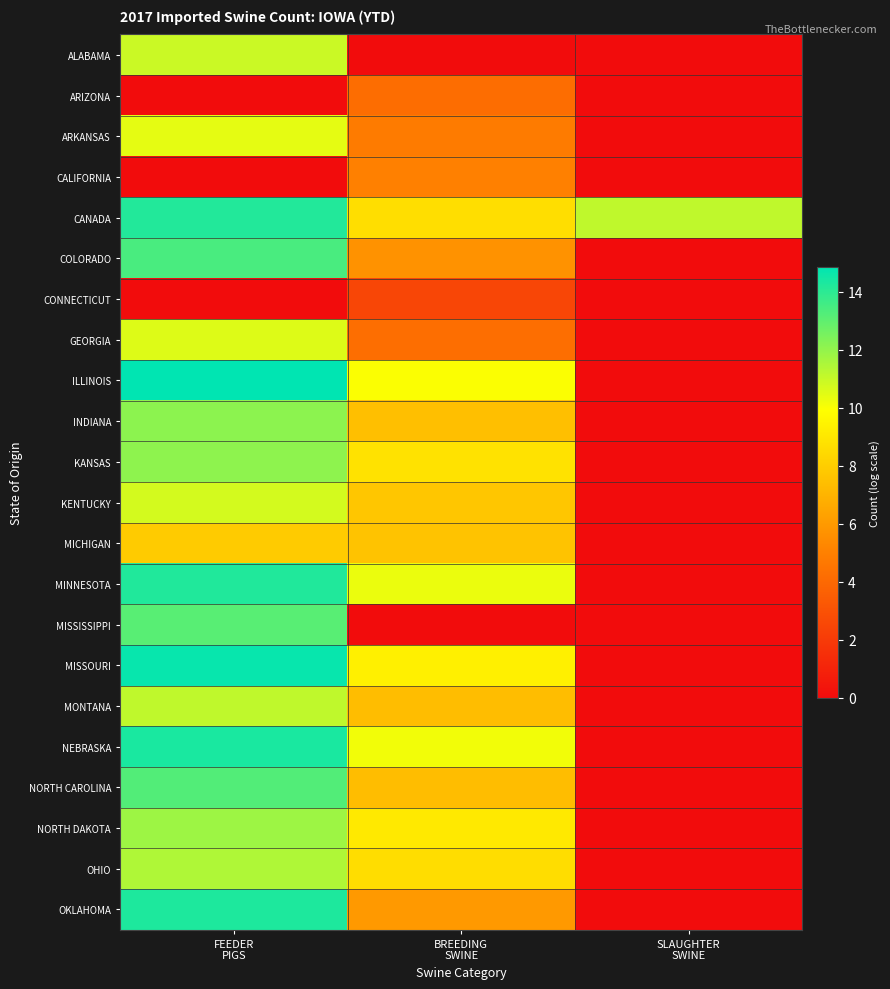

At how many categories does at least one series exceed 12?

1